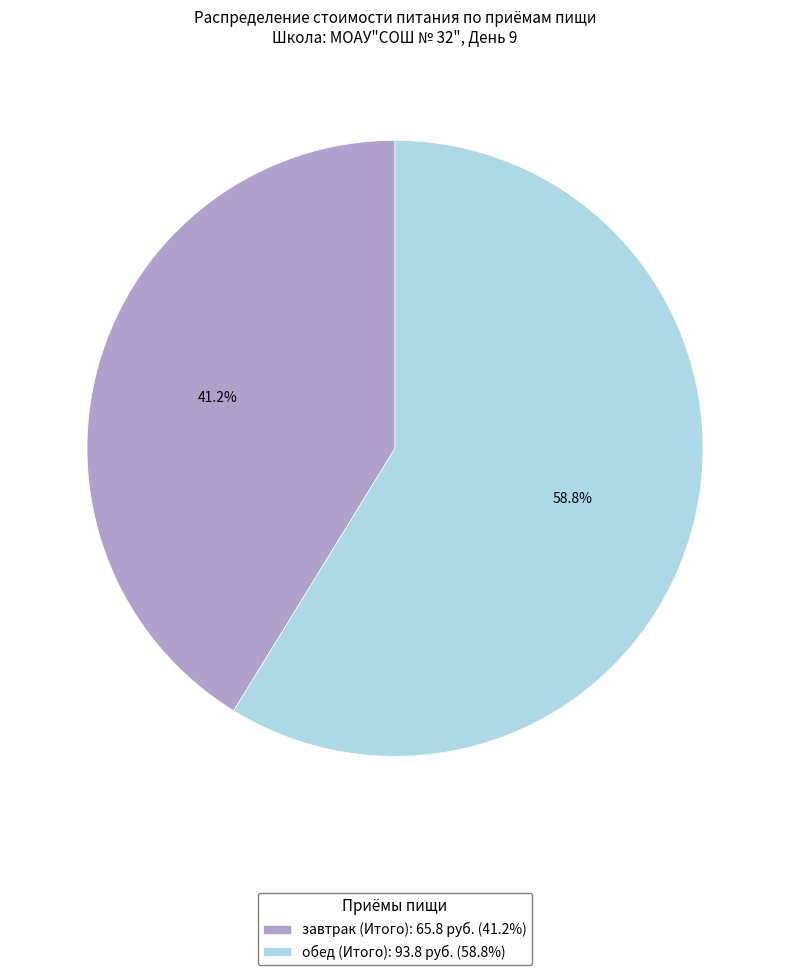

True or false: обед (Итого) accounts for 59% of the total.

True